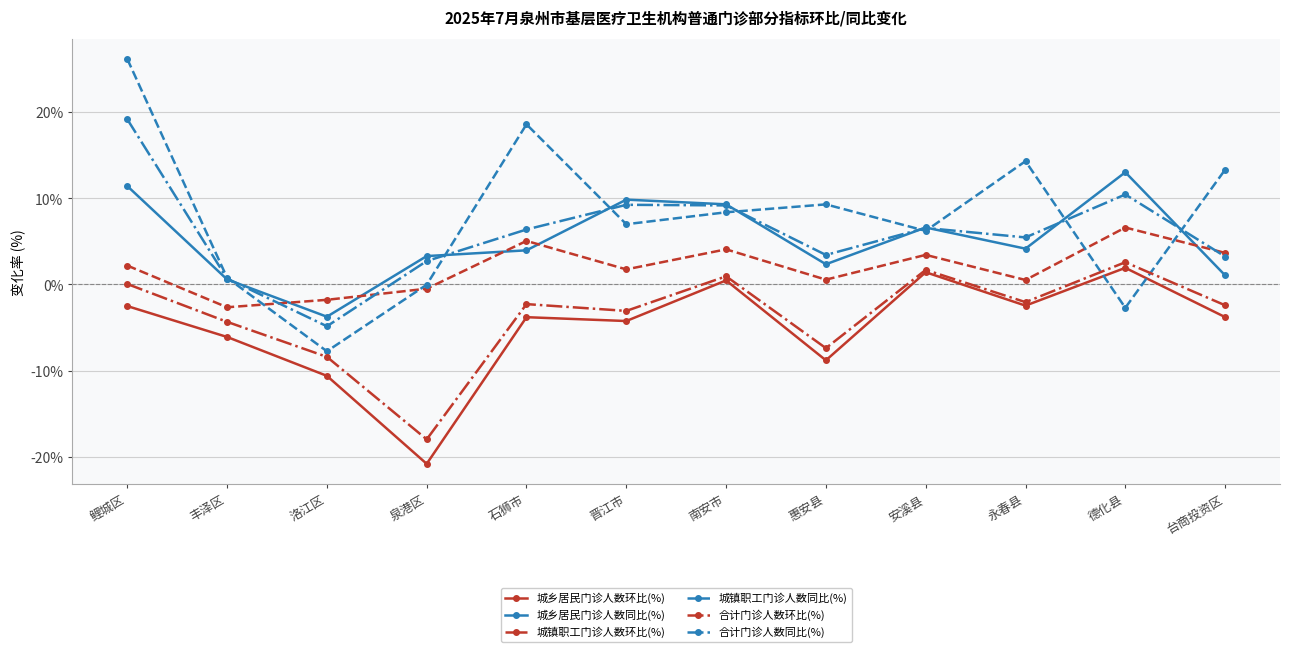

Count the number of categories in the chart.

12